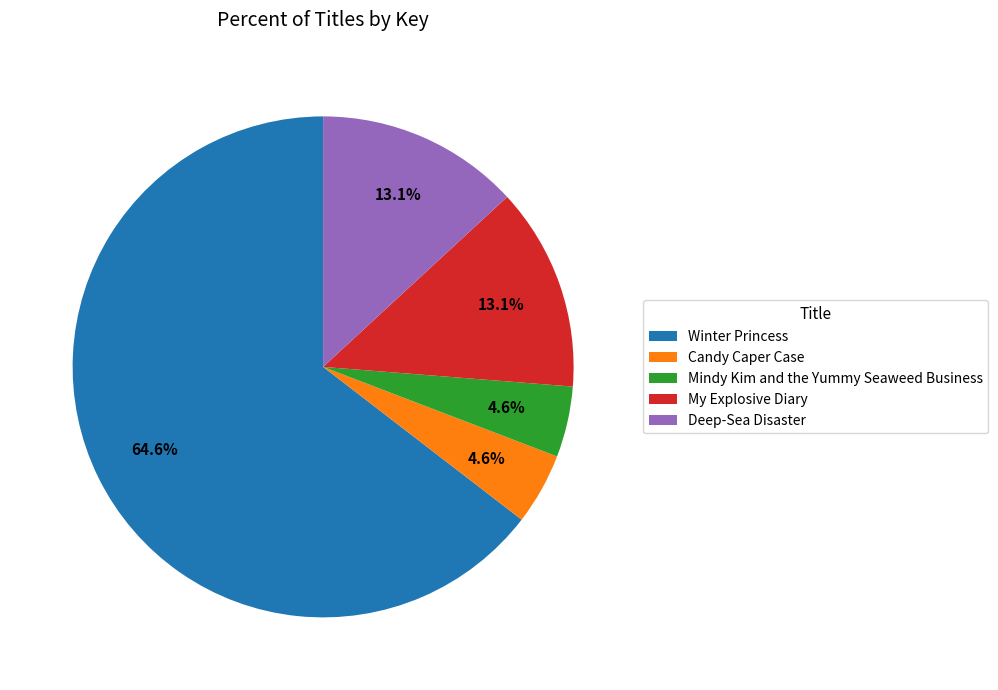

What is the largest slice in the pie chart?

Winter Princess